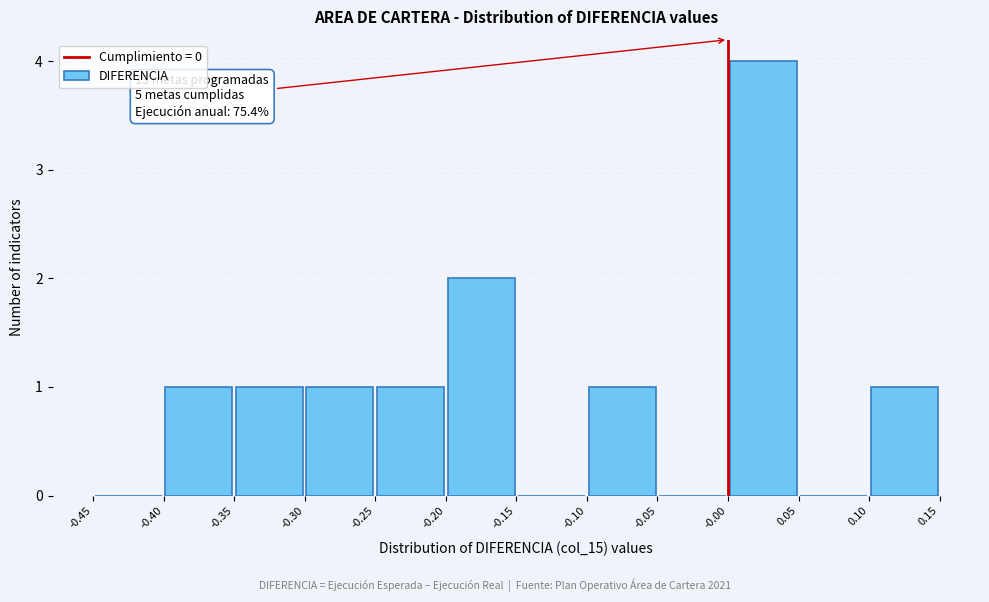

Which range on the x-axis has the tallest bar?

-0.00 to 0.05